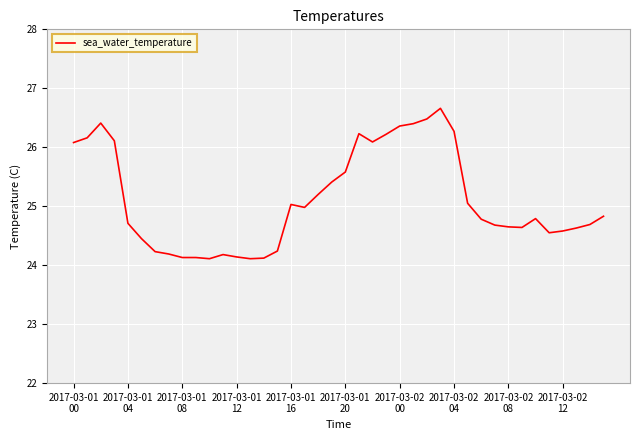

What is the greatest value displayed?

26.7